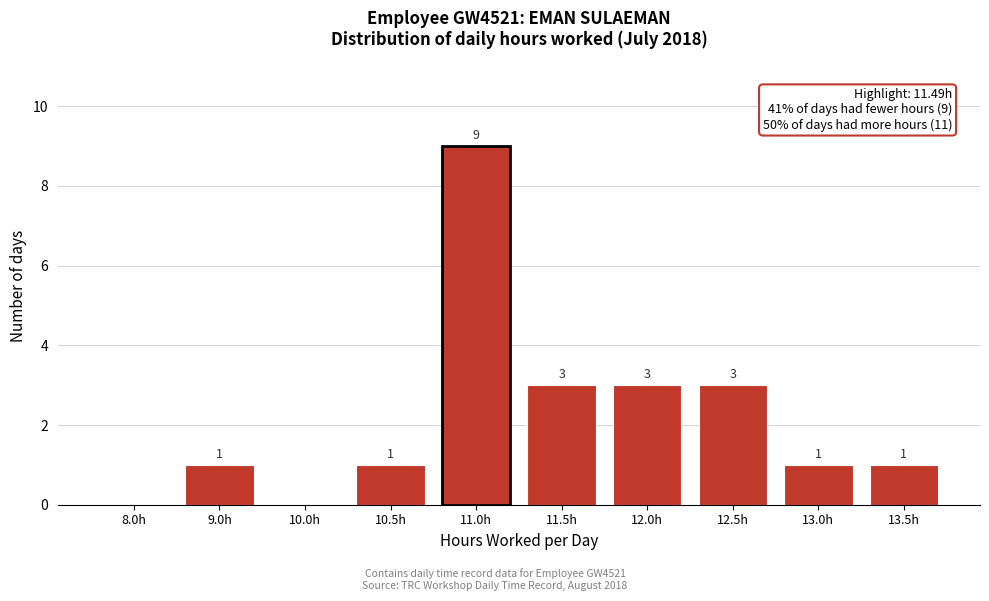

Reading left to right, extract all data points from this chart.

8.0h=0	9.0h=1	10.0h=0	10.5h=1	11.0h=9	11.5h=3	12.0h=3	12.5h=3	13.0h=1	13.5h=1